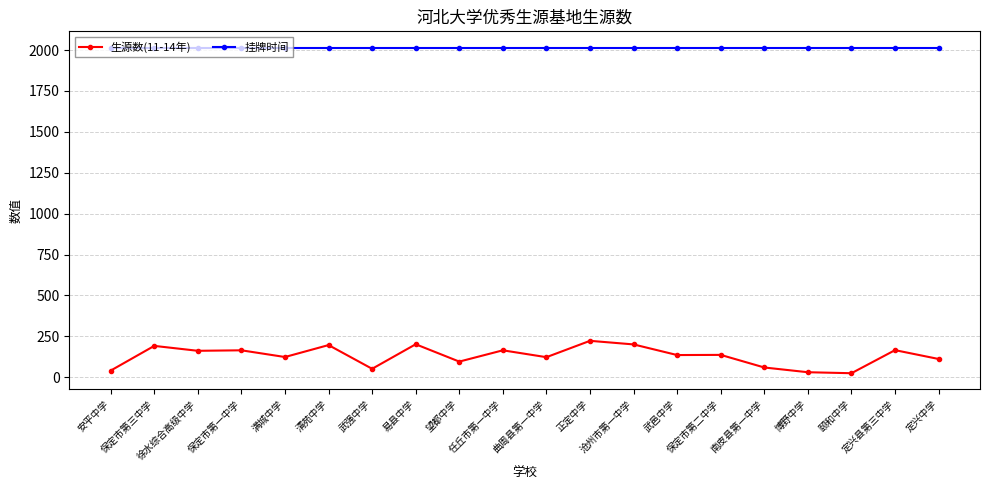

At how many categories does at least one series exceed 995?

20